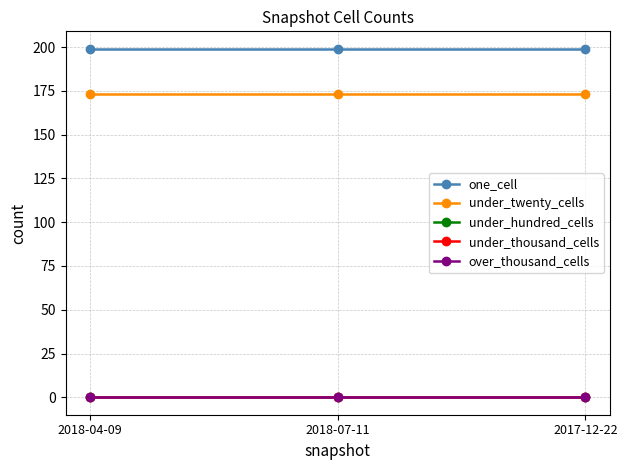

Does the chart have visible grid lines?

Yes